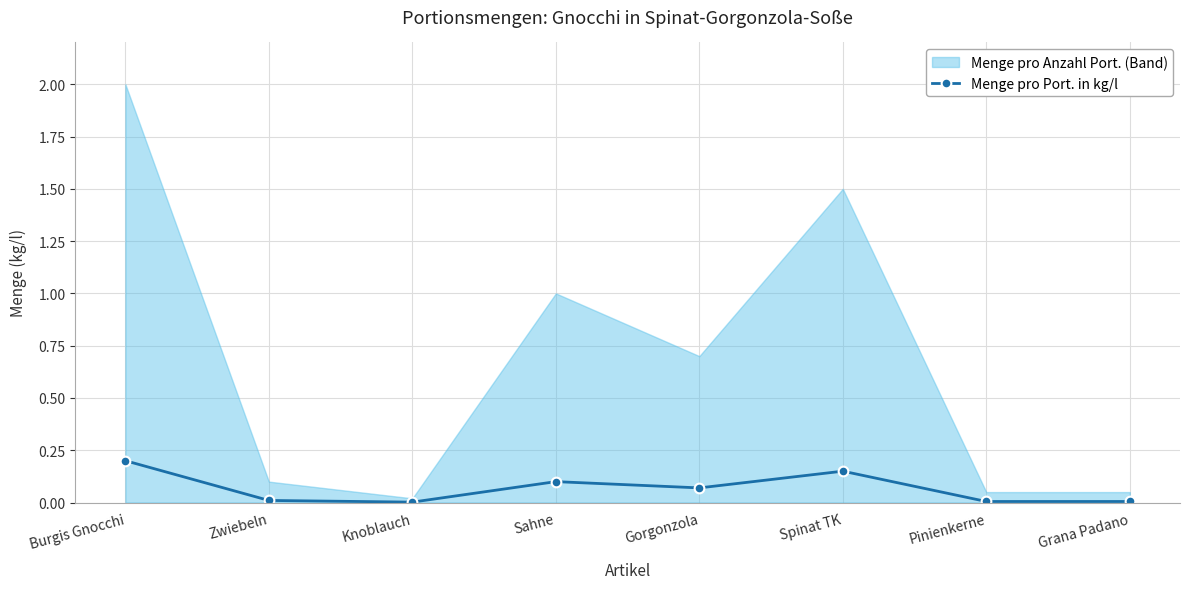

Which has a higher value, Zwiebeln or Grana Padano?

Zwiebeln